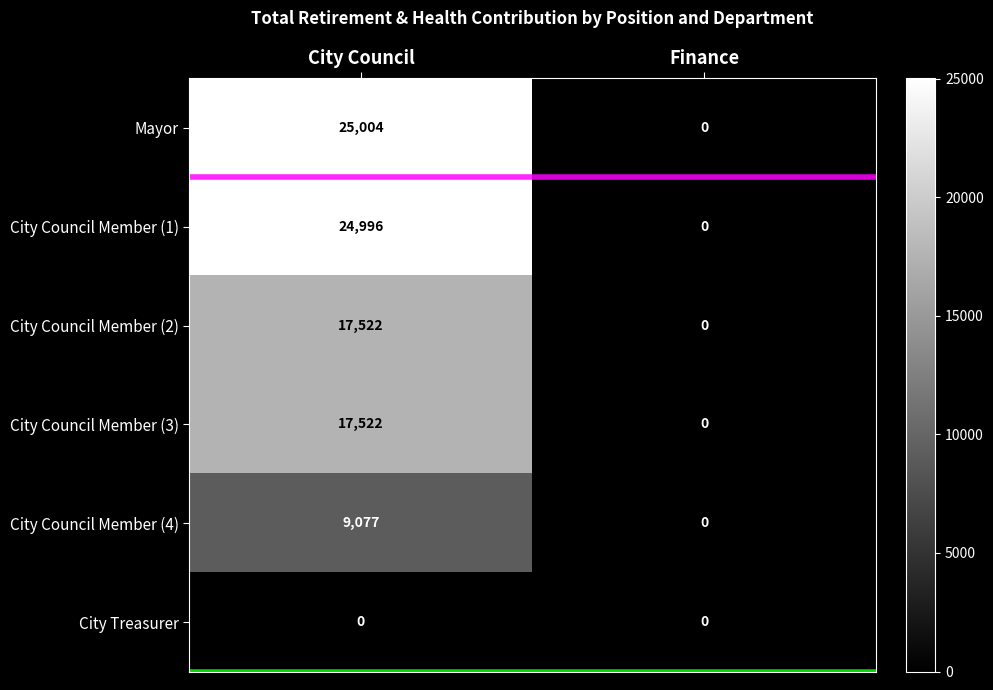

Reading left to right, extract all data points from this chart.

Mayor: City Council=25004	Finance=0
City Council Member (1): City Council=24996	Finance=0
City Council Member (2): City Council=17522	Finance=0
City Council Member (3): City Council=17522	Finance=0
City Council Member (4): City Council=9077	Finance=0
City Treasurer: City Council=0	Finance=0